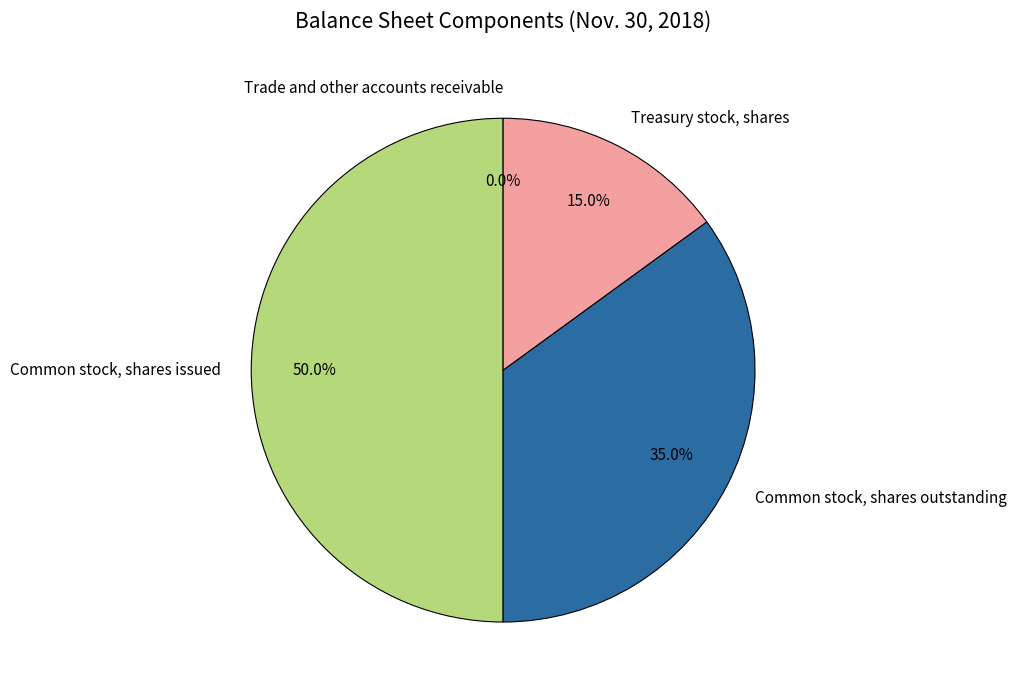

To the nearest percent, what portion does Common stock, shares issued represent?

50%